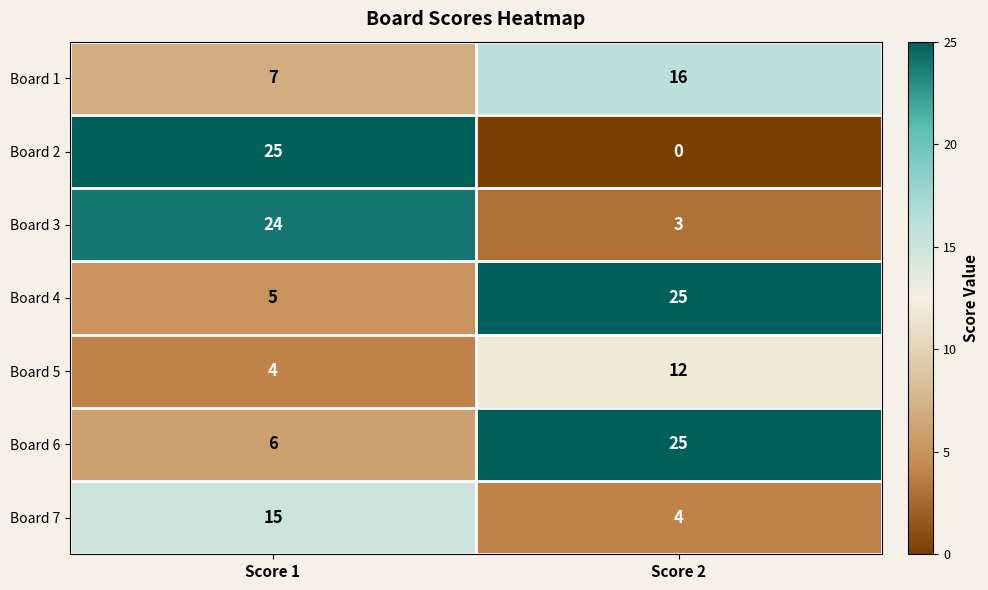

Which series has the largest range (max minus min)?

Board 2